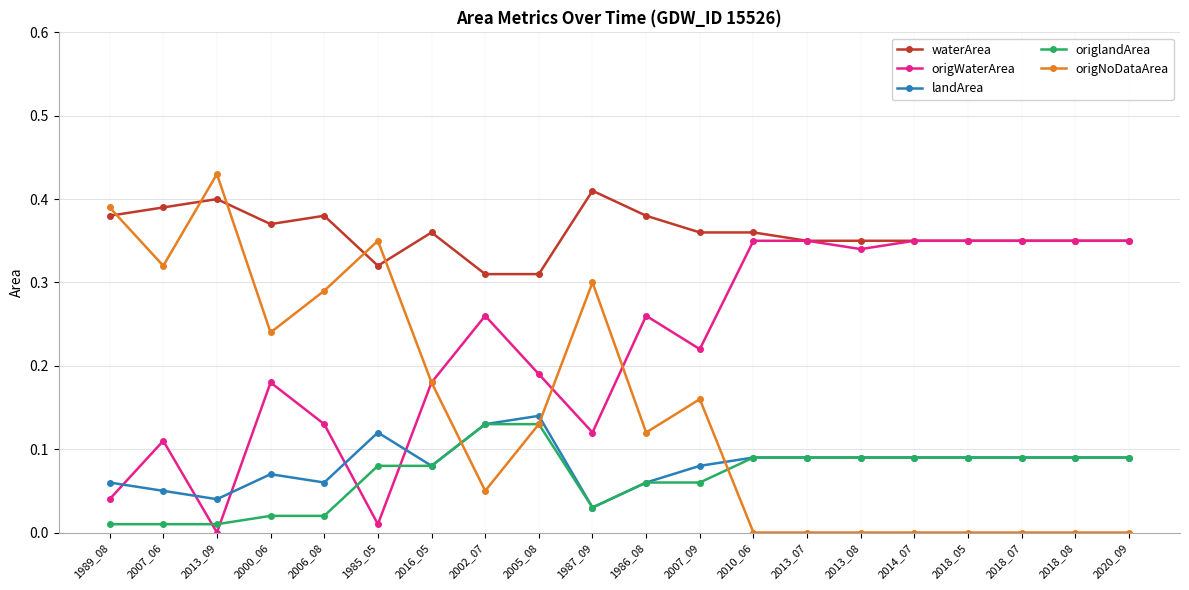

Count the number of data series in this chart.

5